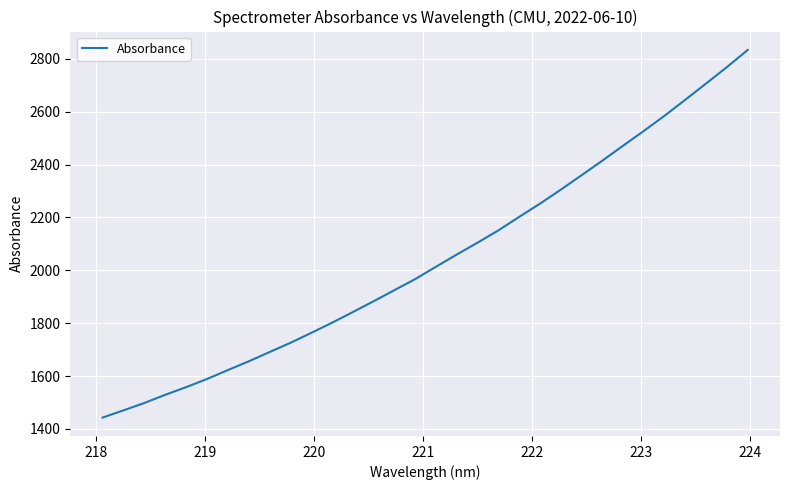

What is the maximum value shown in the chart?

2833.9